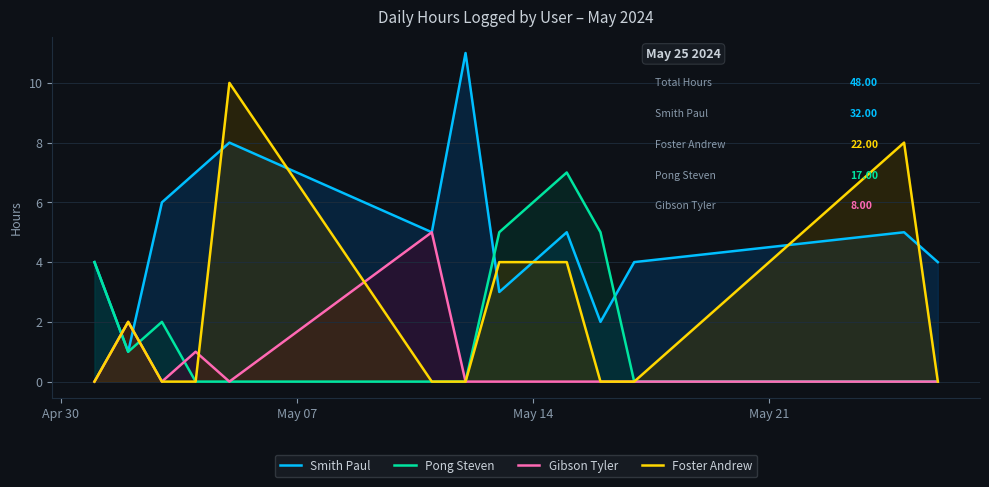

List the series in order of their peak value, highest first.

Smith Paul, Foster Andrew, Pong Steven, Gibson Tyler